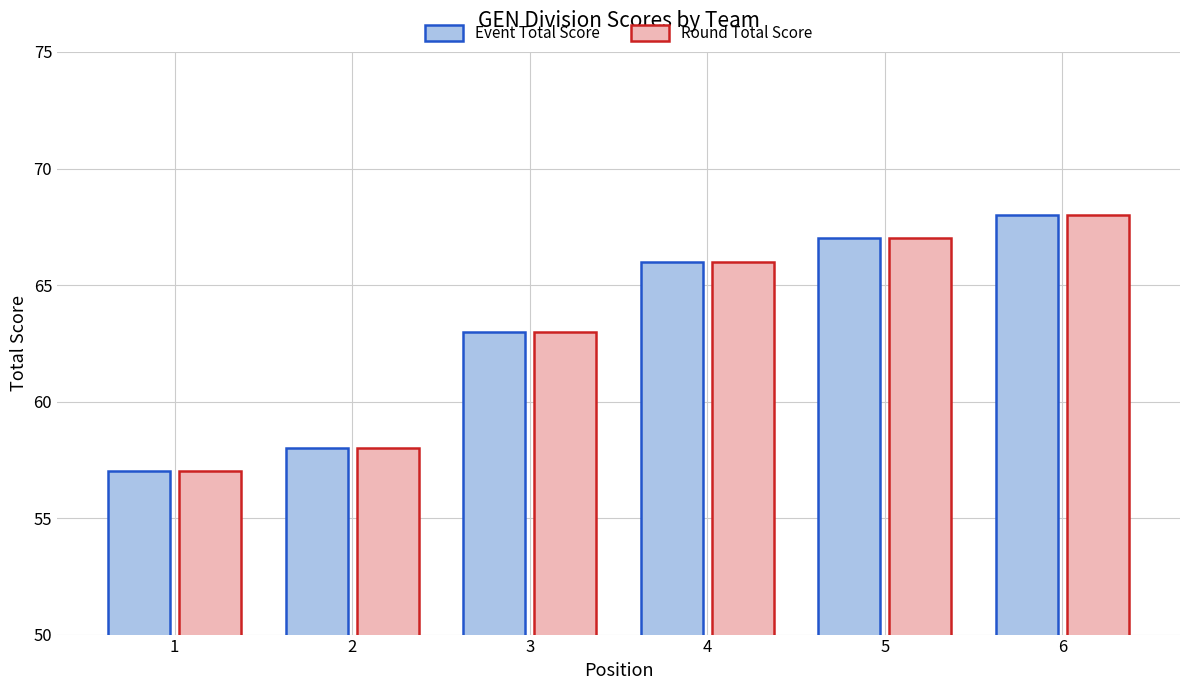

Which category has the lowest value in the Round Total Score series?

1